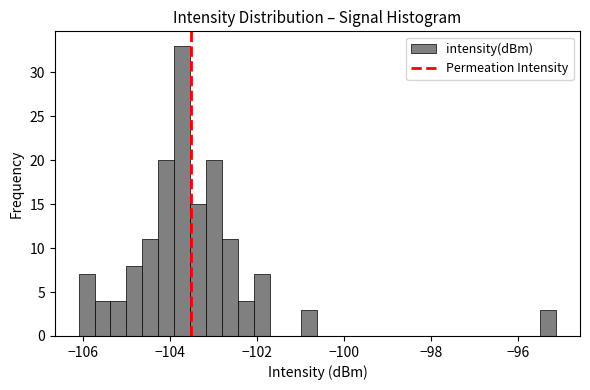

Around what value on the x-axis is the tallest bar? Give the approximate position of its centre, as read against the axis.

-103.8